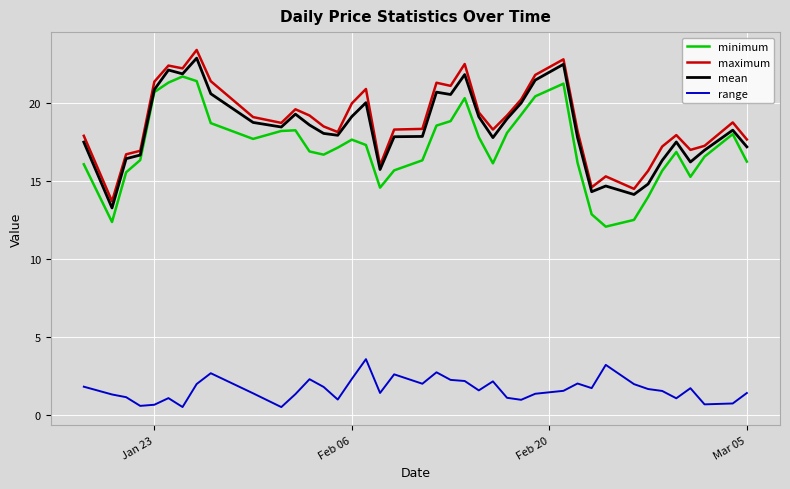

What is the greatest value displayed?

23.4